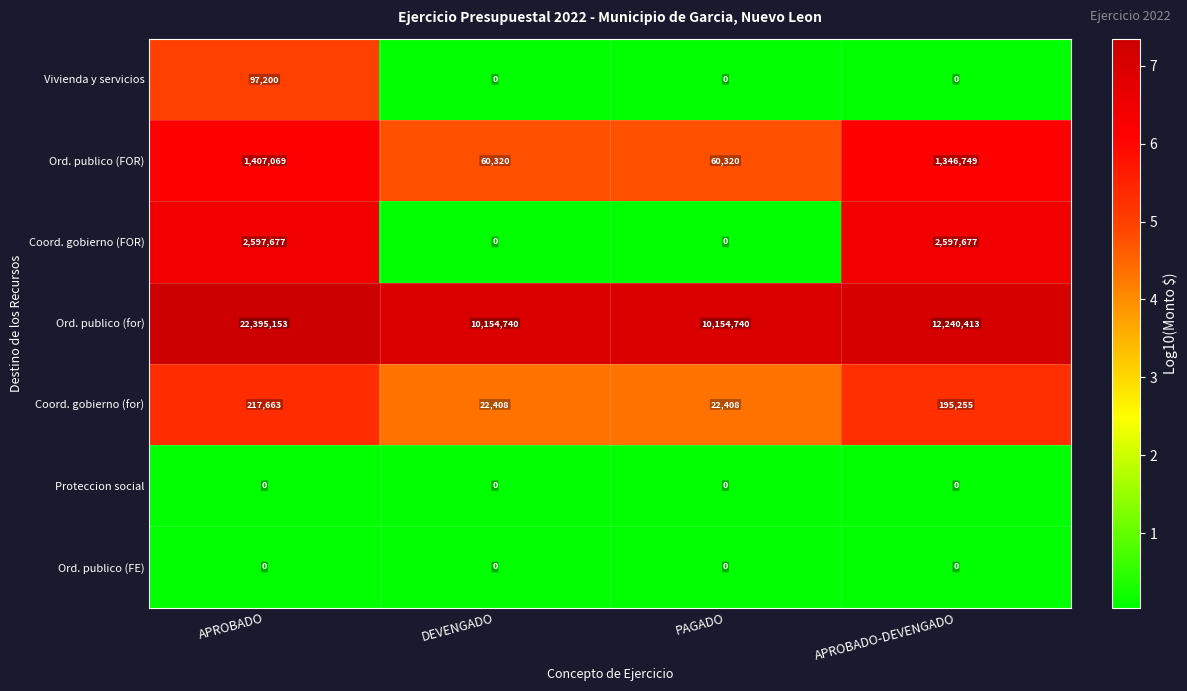

What is the maximum value for Ord. publico (for)?

22395153